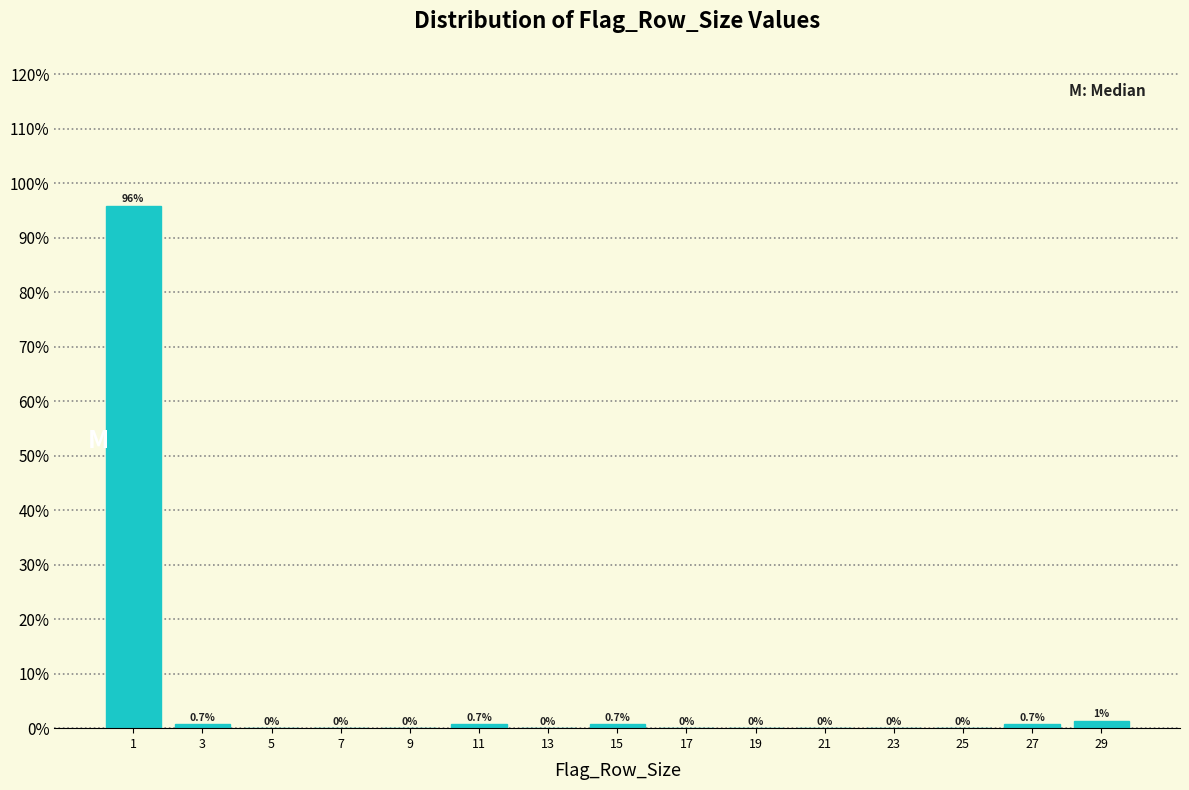

Which range on the x-axis has the tallest bar?

0 to 2